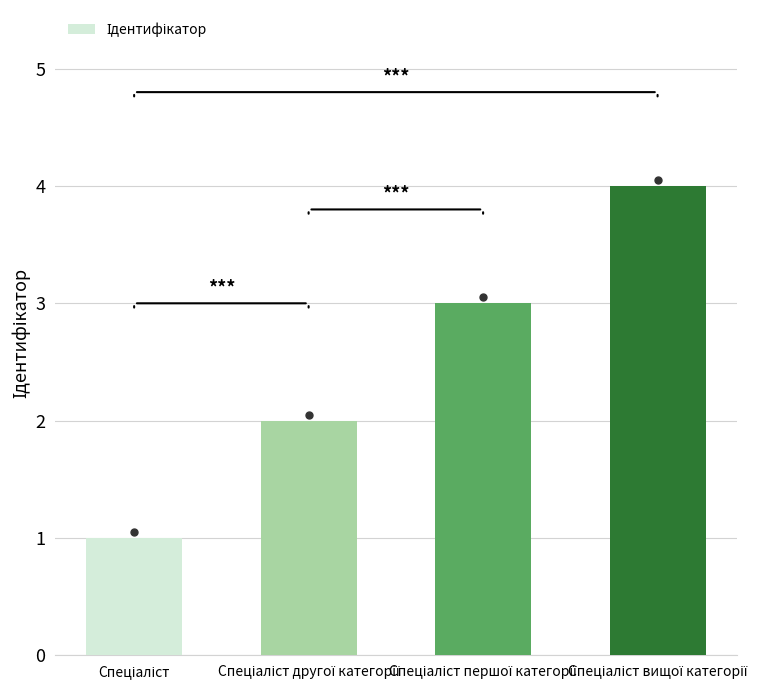

What is the sum of all values?

10